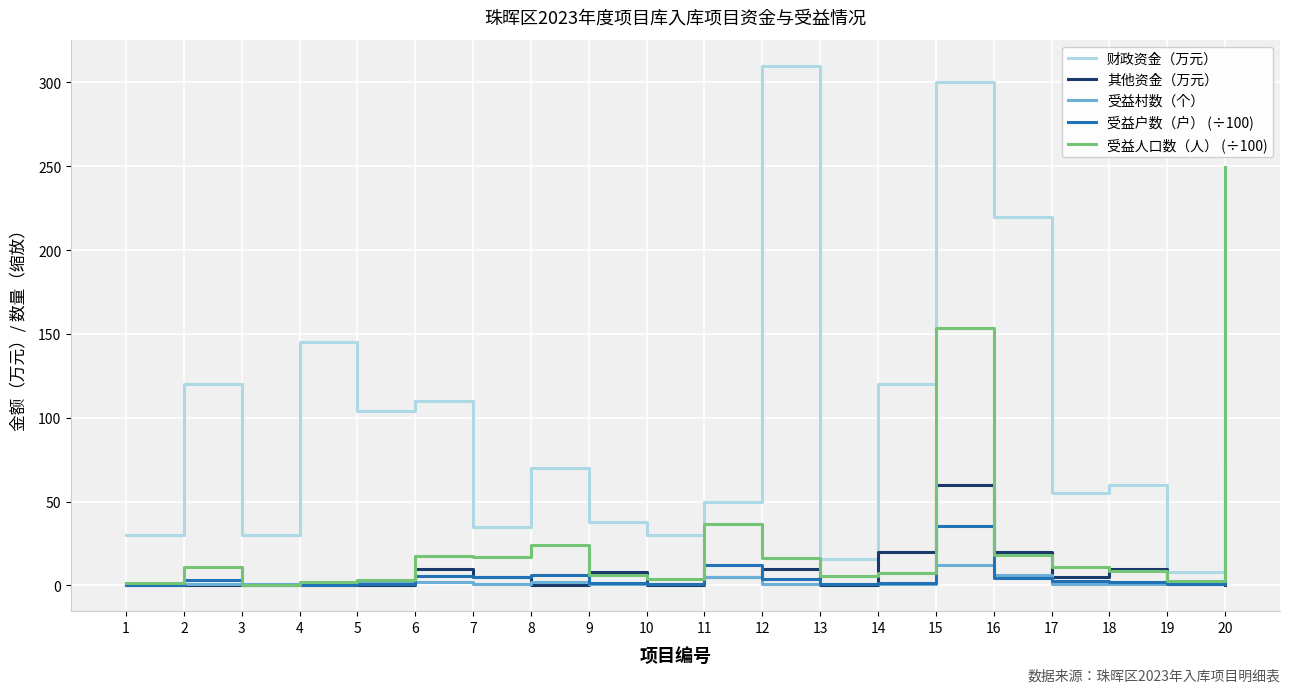

What are all the series names shown in the legend?

财政资金（万元）, 其他资金（万元）, 受益村数（个）, 受益户数（户） (÷100), 受益人口数（人） (÷100)